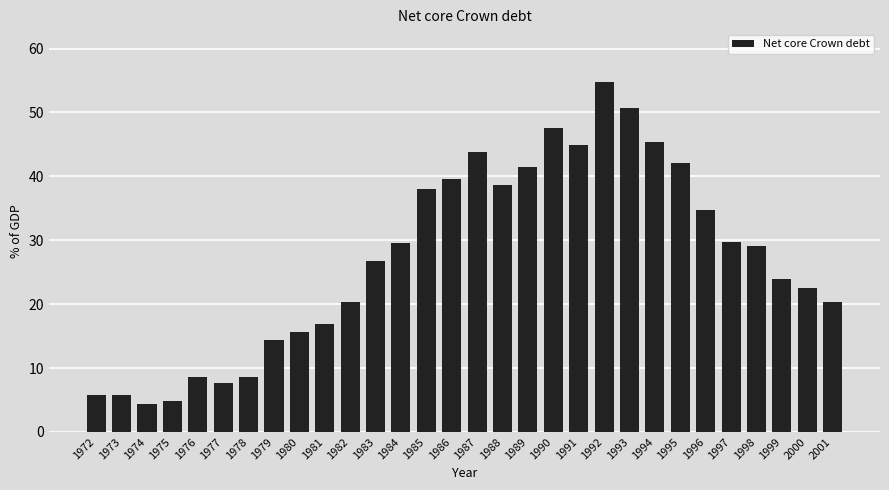

What is the difference between the maximum and minimum values?

50.4